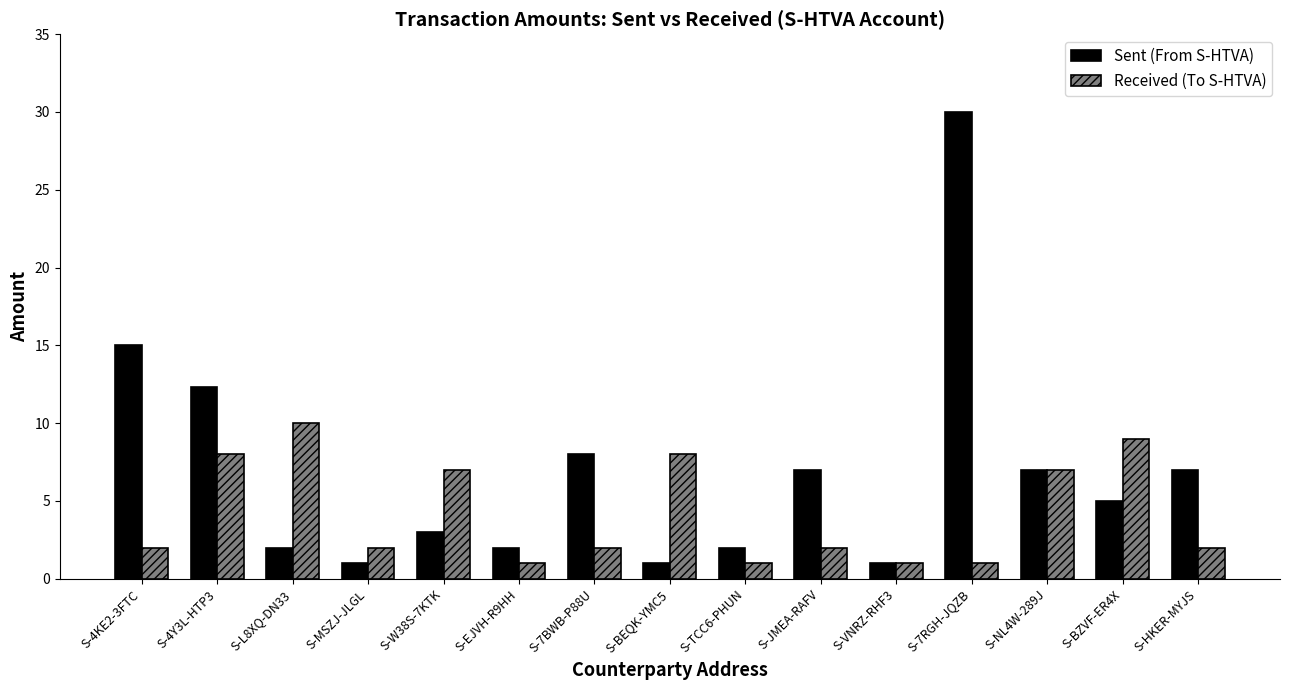

What is the difference between the second highest and minimum values in the Sent (From S-HTVA) series?

14.0